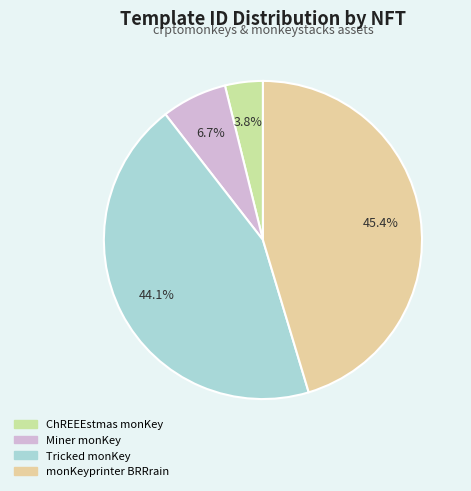

Which slice is the smallest?

ChREEEstmas monKey